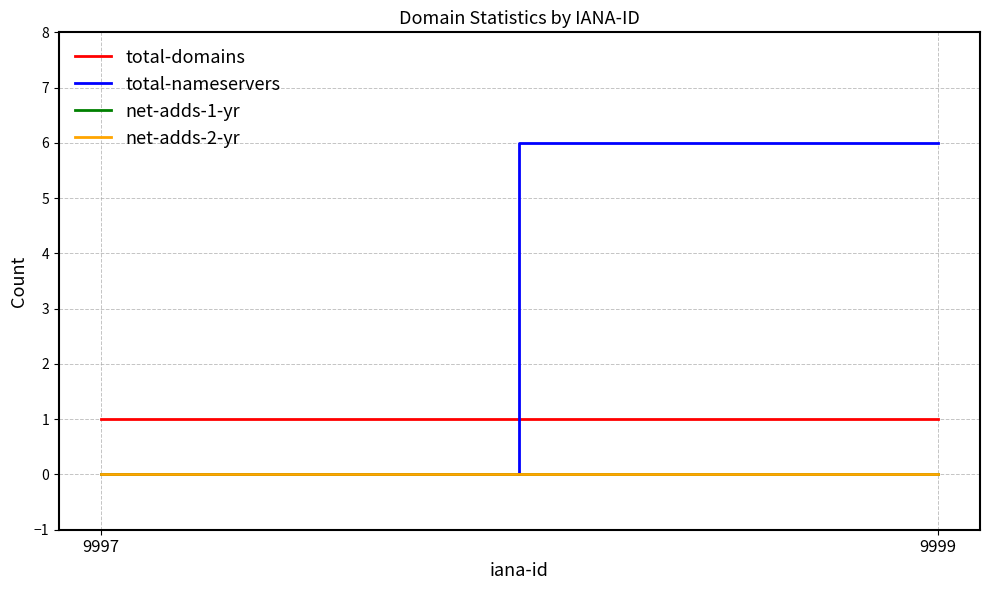

Between 9997 and 9999, which series saw the biggest shift?

total-nameservers